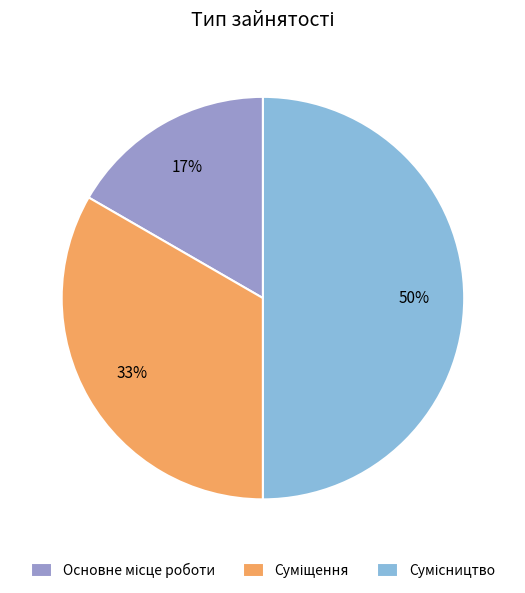

To the nearest percent, what is the average slice percentage?

33%